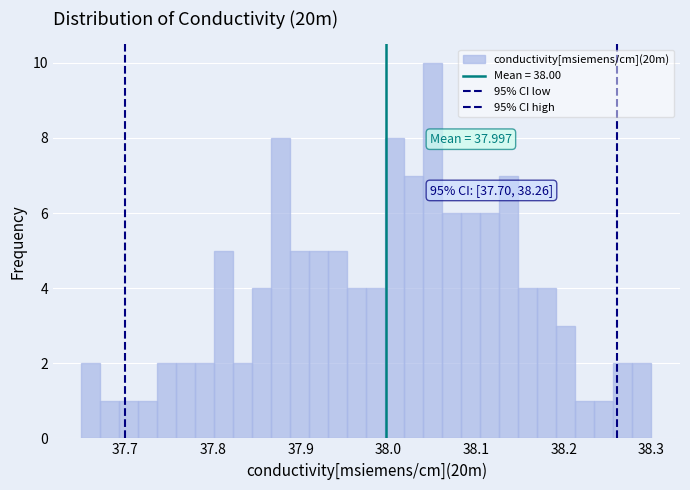

Read against the x-axis, roughly where is the centre of the tallest bar?

38.05